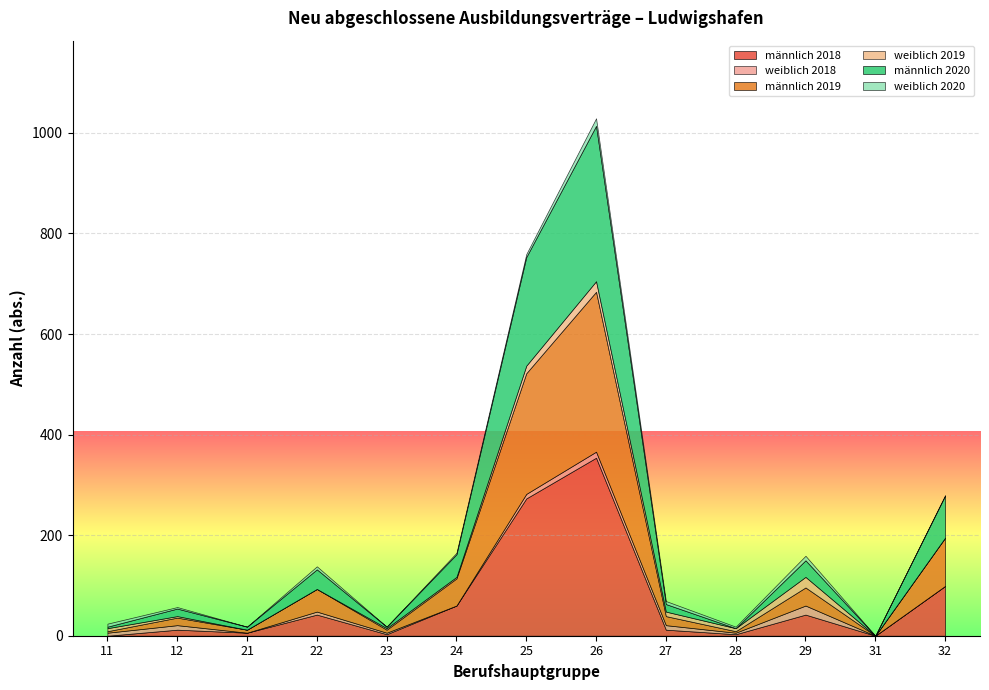

Between 25 and 28, which series saw the biggest shift?

männlich 2018